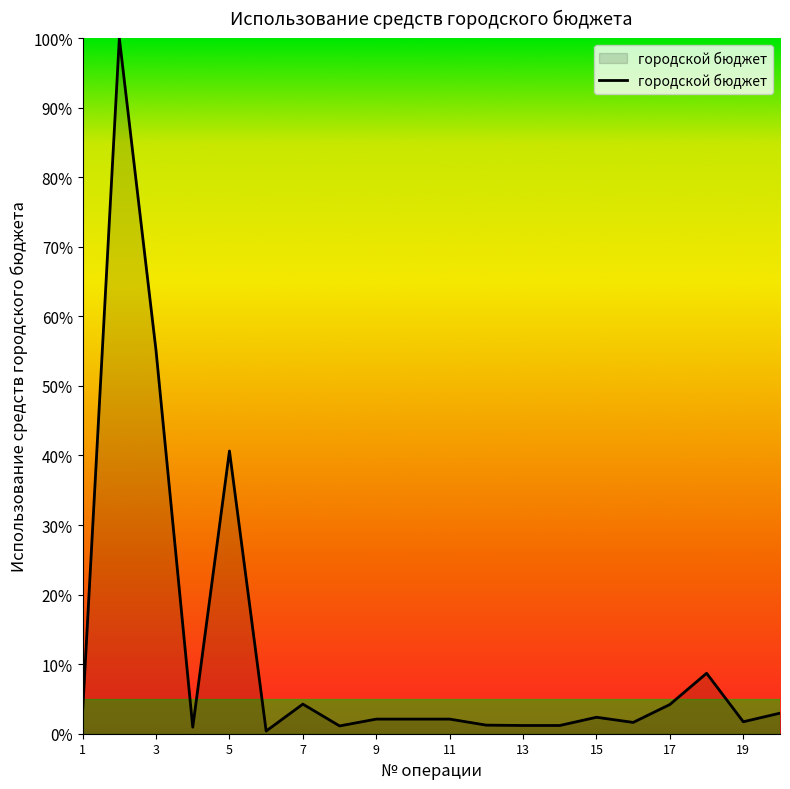

What is the difference between the maximum and minimum values?

99.6